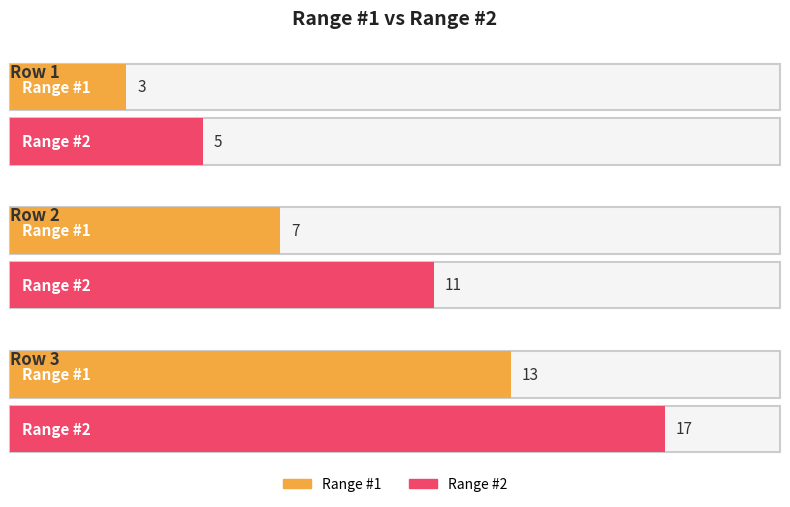

What is the value of the Range #1 bar at the 1st from the left?

3